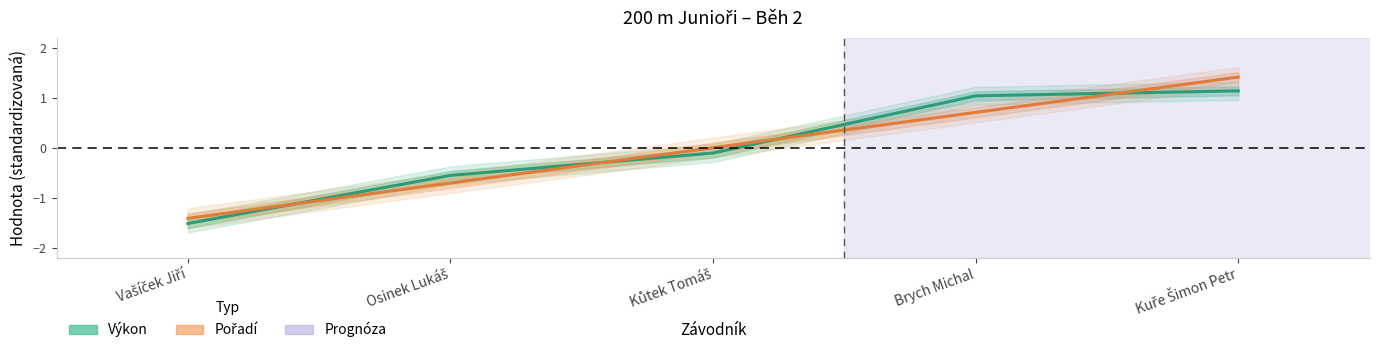

Is the value of Pořadí (norm.) at Kuře Šimon Petr greater than the value of Výkon (norm.) at Kuře Šimon Petr?

Yes